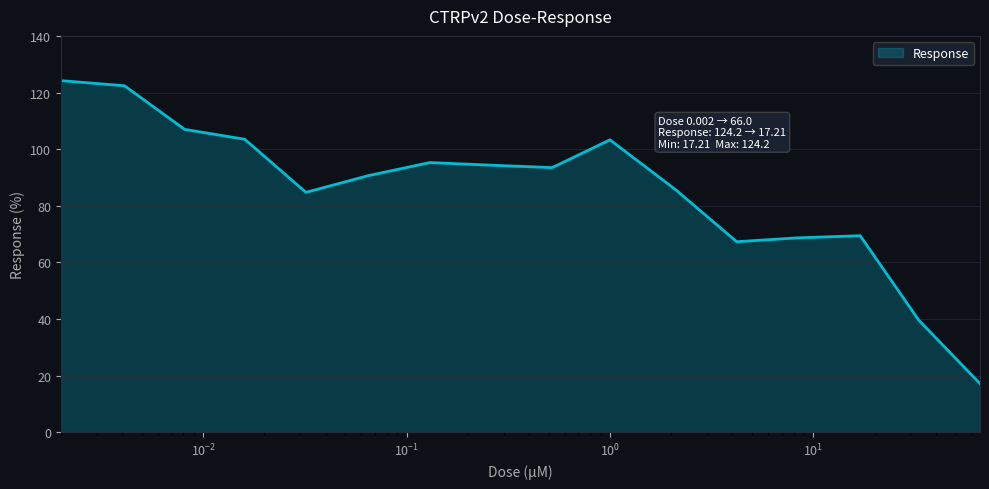

What is the difference between the maximum and minimum values?

107.0